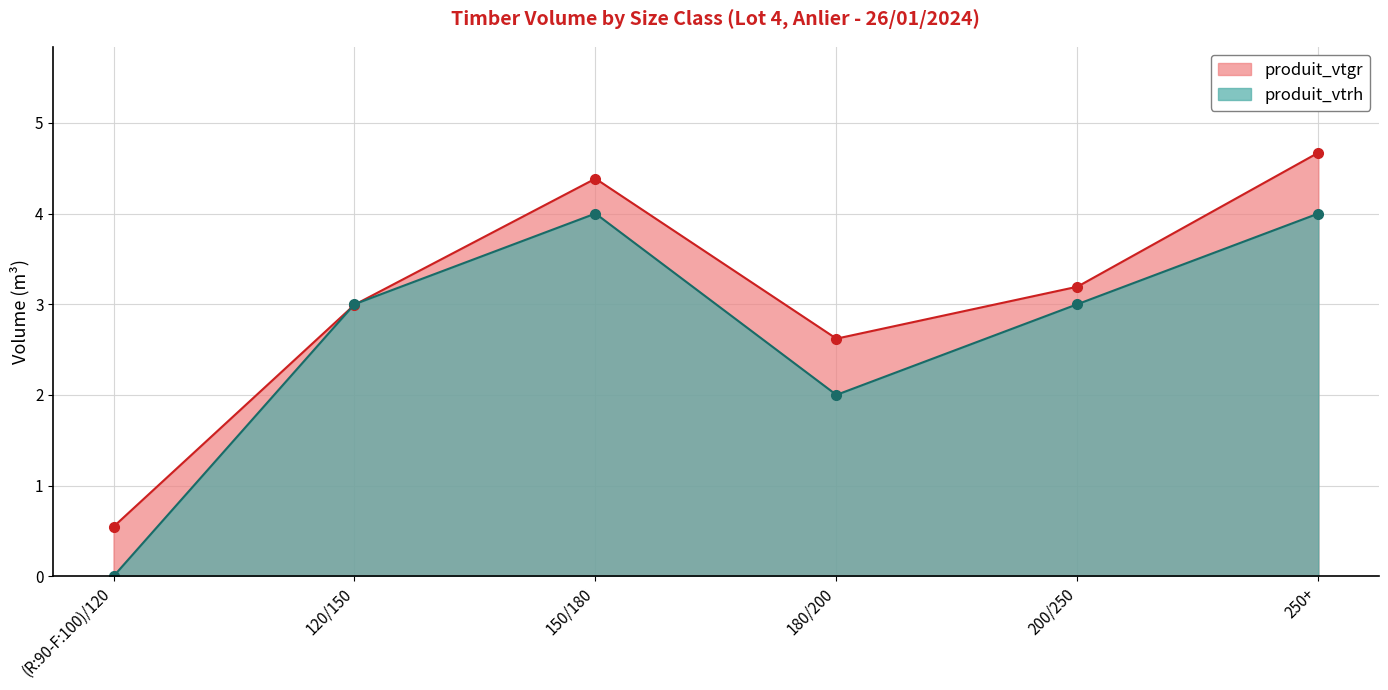

What is the difference between the maximum and second lowest values in the produit_vtrh series?

2.0